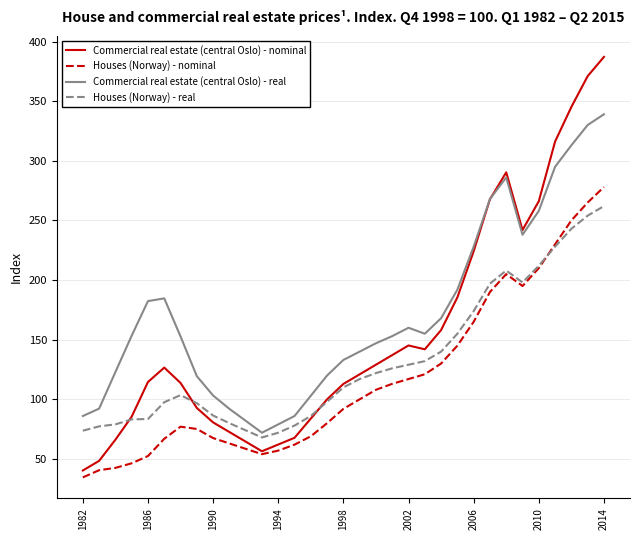

What is the lowest value of the Commercial real estate (central Oslo) - real series?

72.0